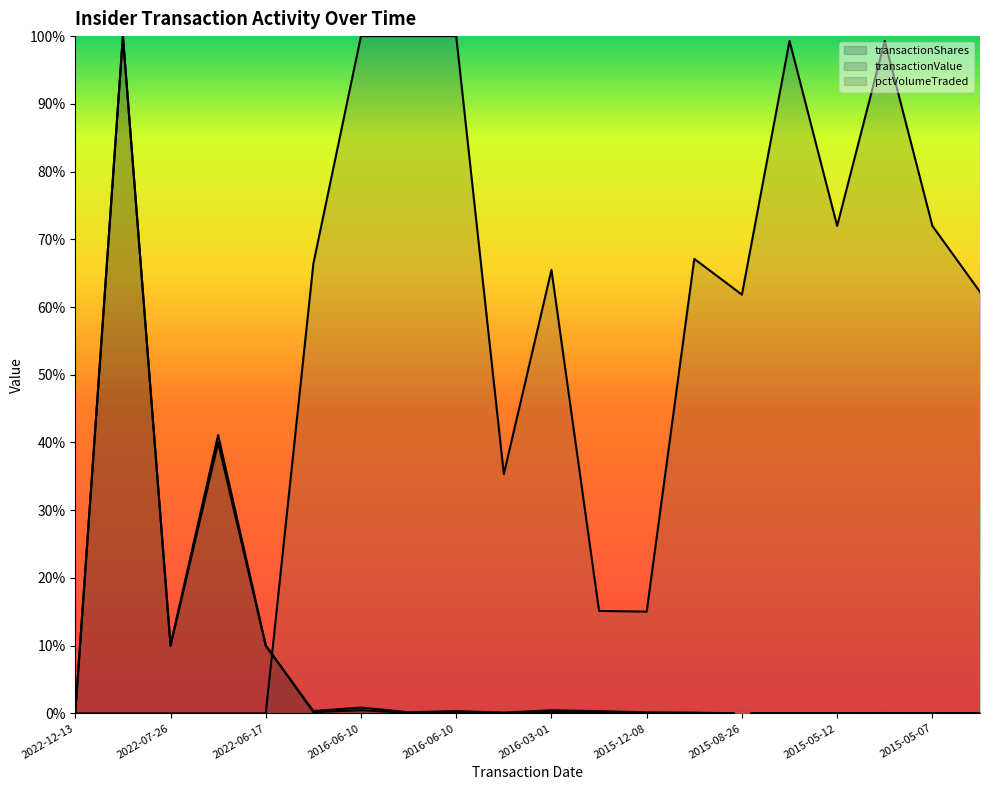

What is the difference between the maximum and minimum values in the pctVolumeTraded series?

1.0